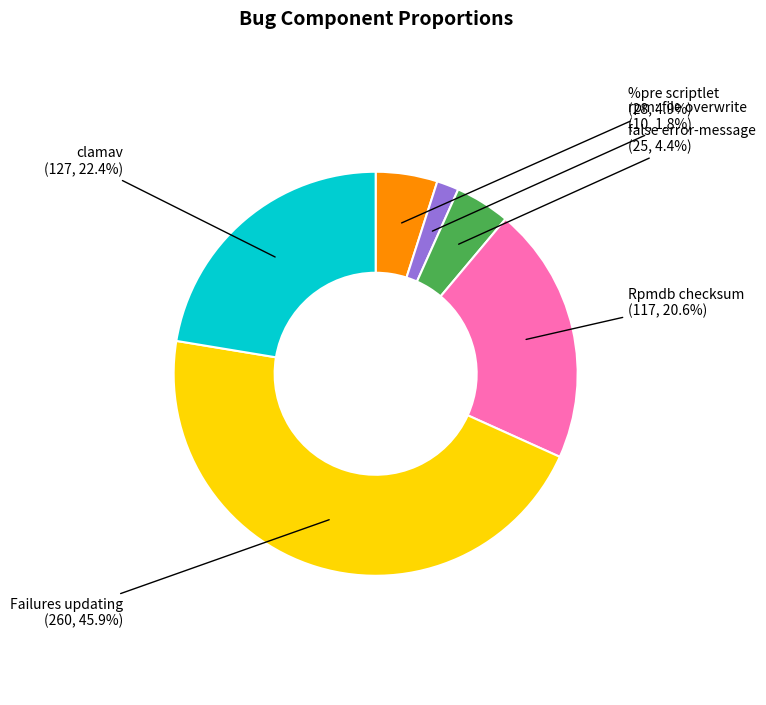

How many segments does this pie chart have?

6